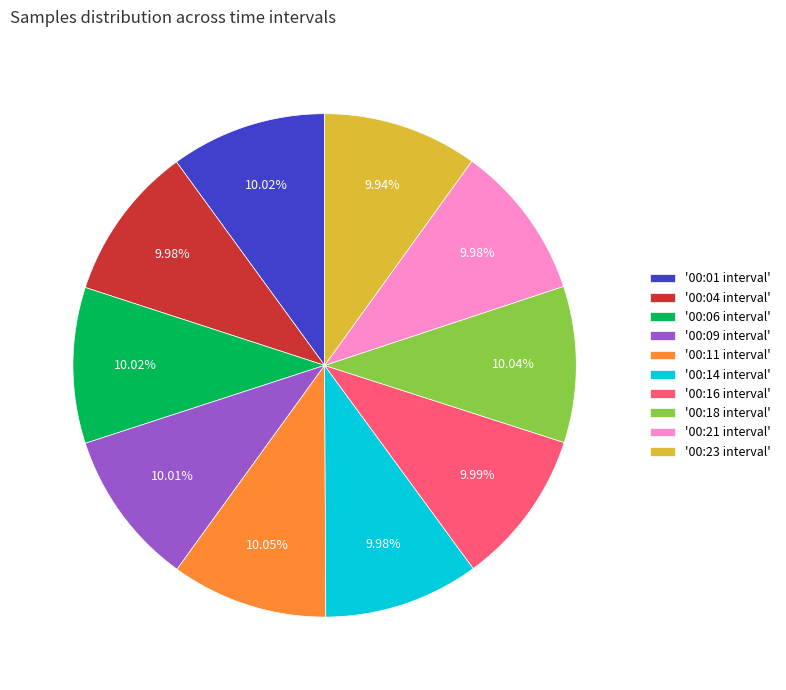

Does '00:18 interval' account for over 50% of the chart?

No